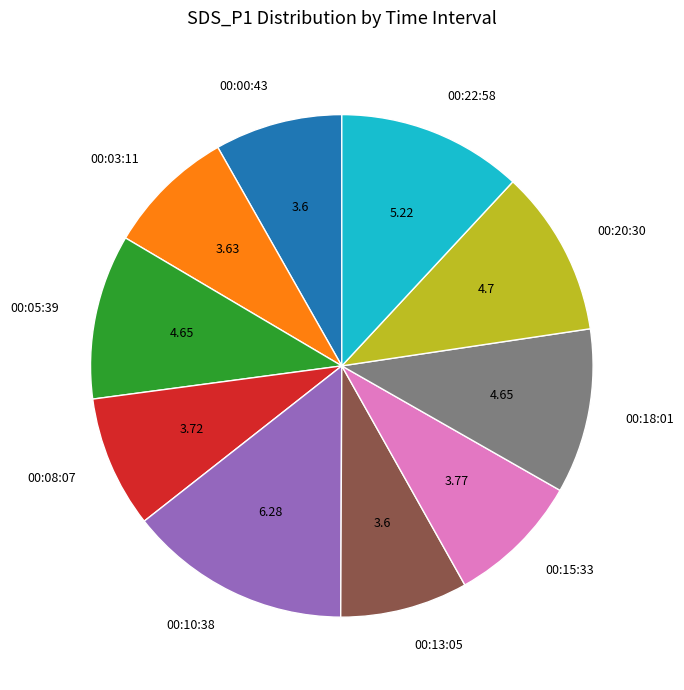

What is the largest slice in the pie chart?

00:10